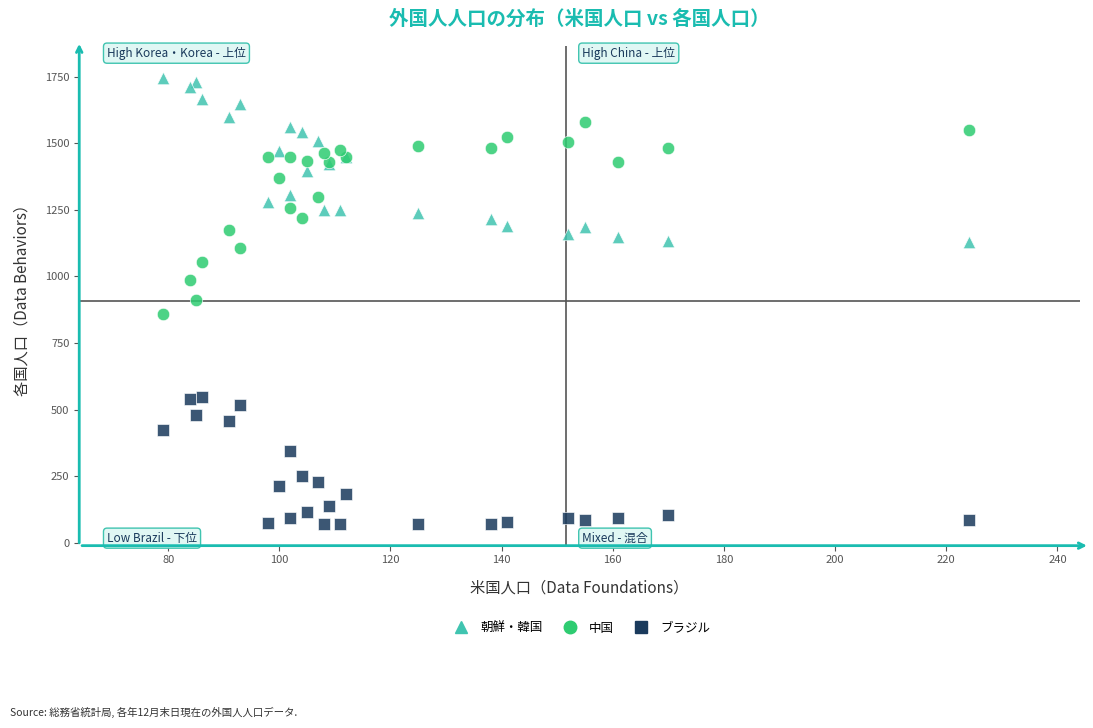

What is the X range (max minus min) for the scatter plot?

145